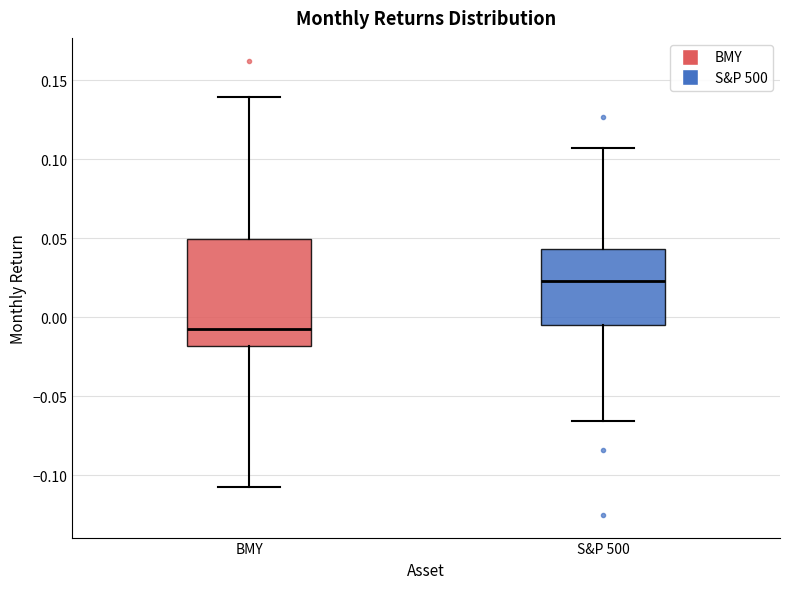

Reading left to right, transcribe this box plot: for each box, give where its median line is, the range the box spans, and where its two whiskers end, as read against the y-axis. The values are not printed on the chart, so give them approximately, as read against the axis.

BMY: median -0.005, box -0.020 to 0.050, whiskers -0.110 to 0.140
S&P 500: median 0.025, box -0.005 to 0.045, whiskers -0.065 to 0.110